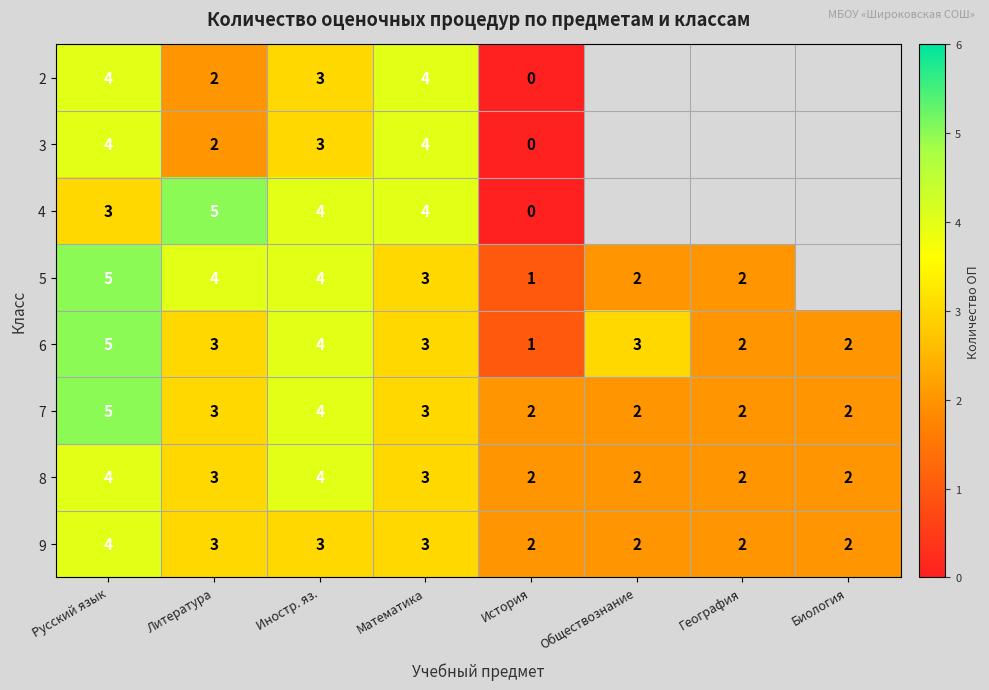

At which label does 6 first exceed 3?

Русский язык